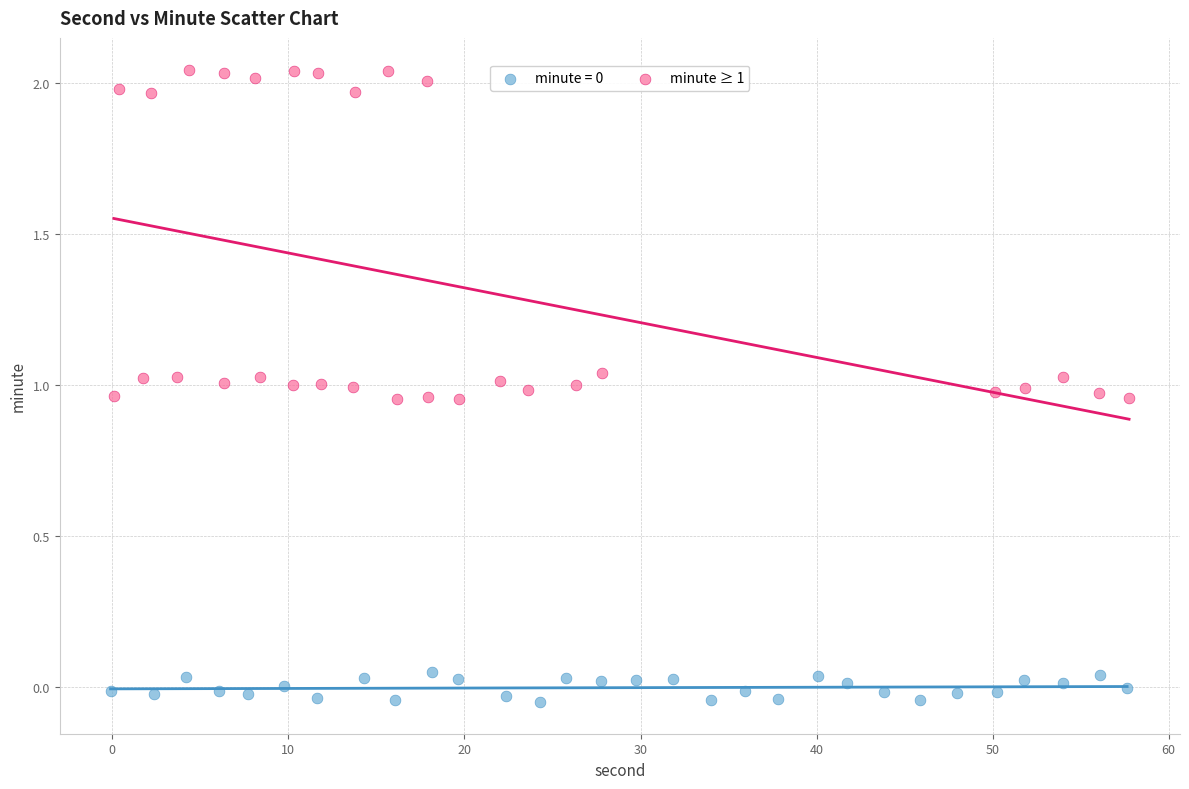

Which series contains the highest Y value?

minute ≥ 1